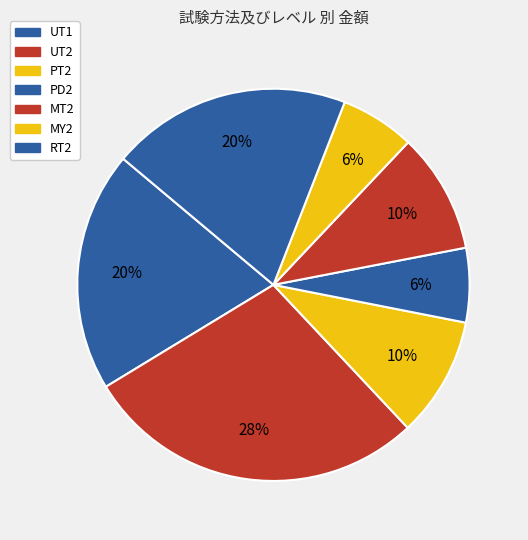

Count the number of slices in the pie.

7